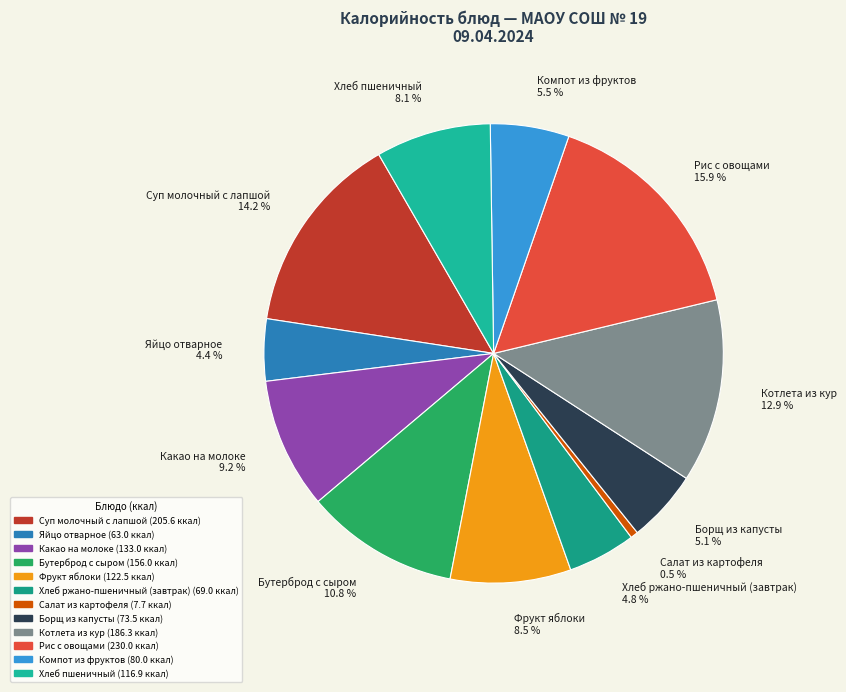

What percentage is the Суп молочный с лапшой slice, to the nearest percent?

14%